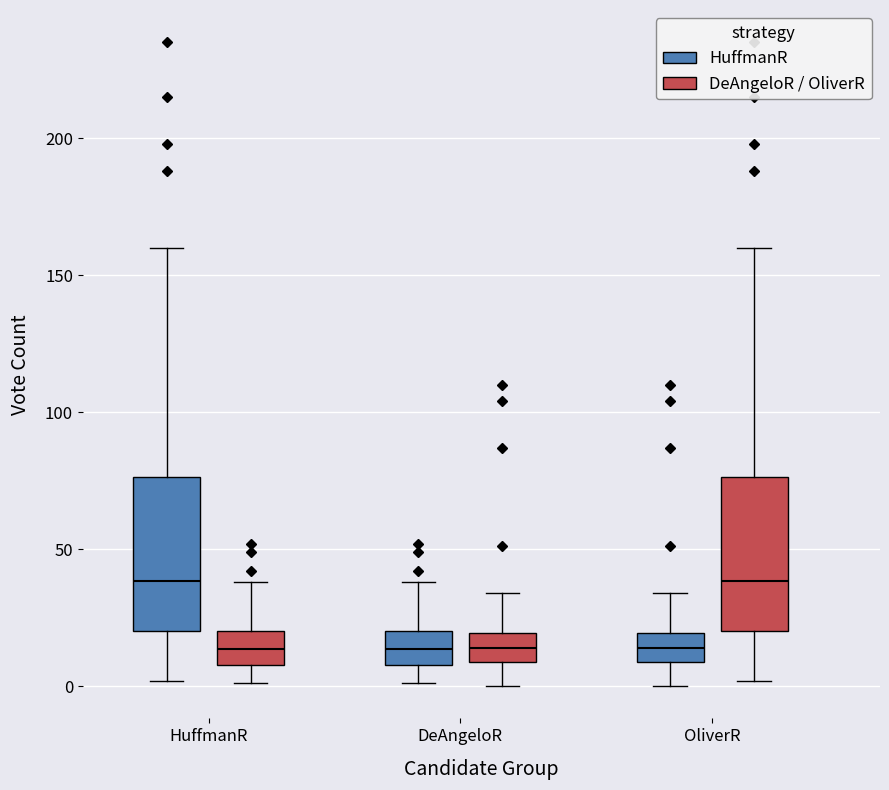

Where is the lower edge of the box for OliverR (DeAngeloR / OliverR) on the y-axis? The values are not printed on the chart, so give them approximately, as read against the axis.

20